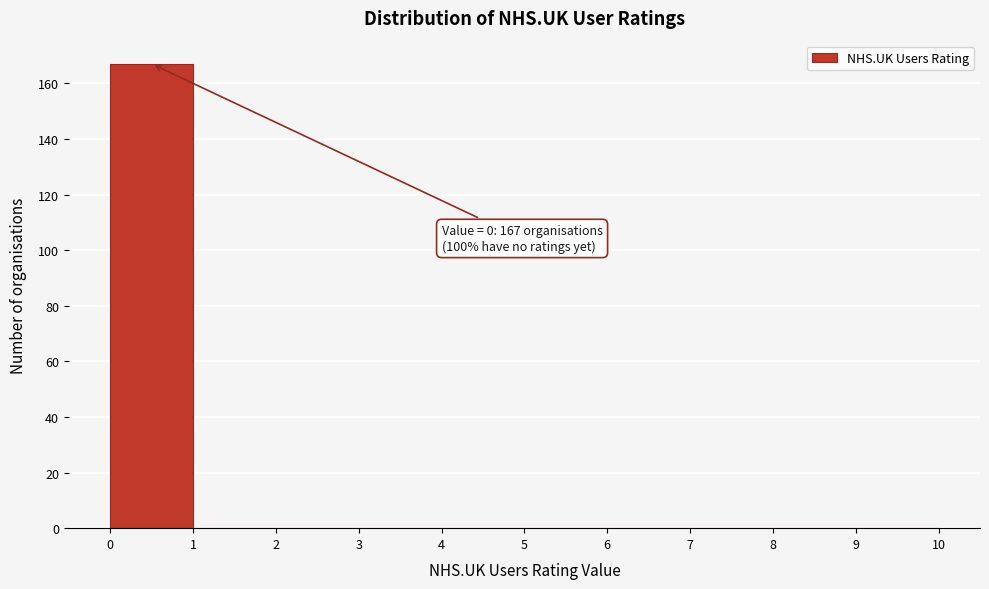

Over which range of the x-axis is the bar tallest?

0 to 1